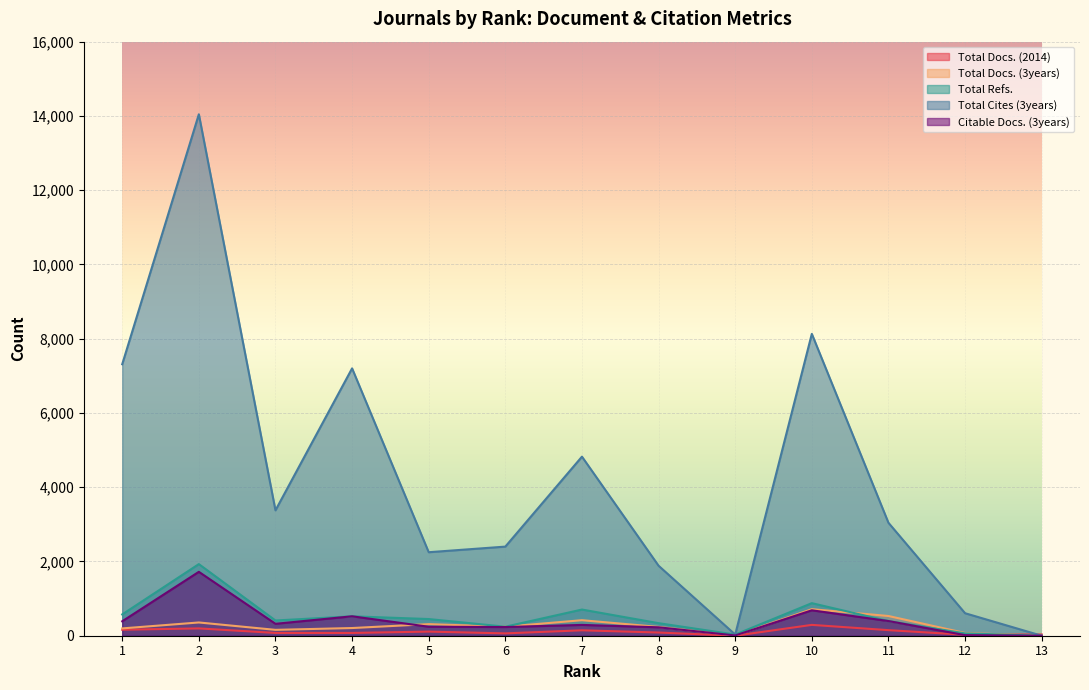

How many lines are shown in the chart?

5